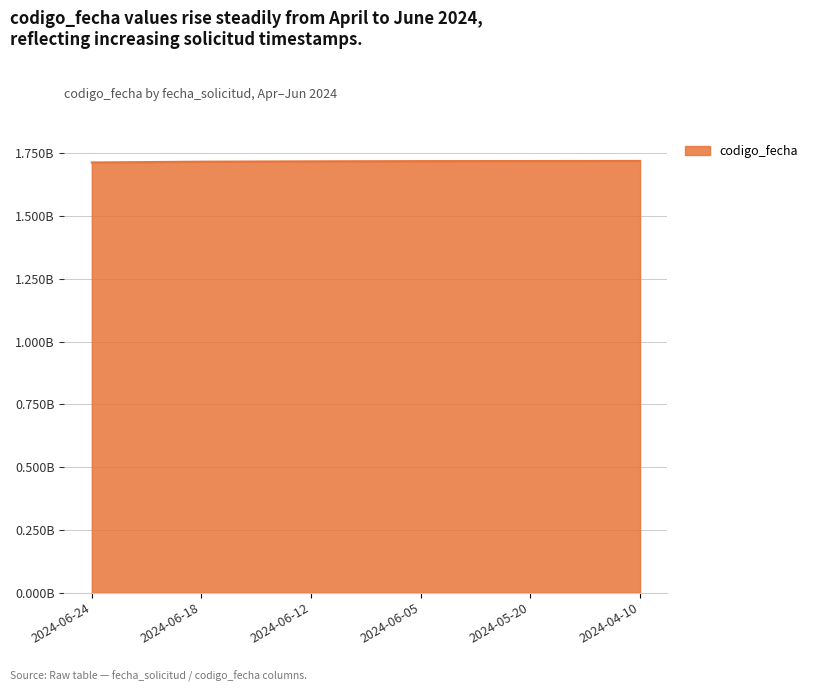

The value at 2024-04-10 is 2417599373. True or false?

False